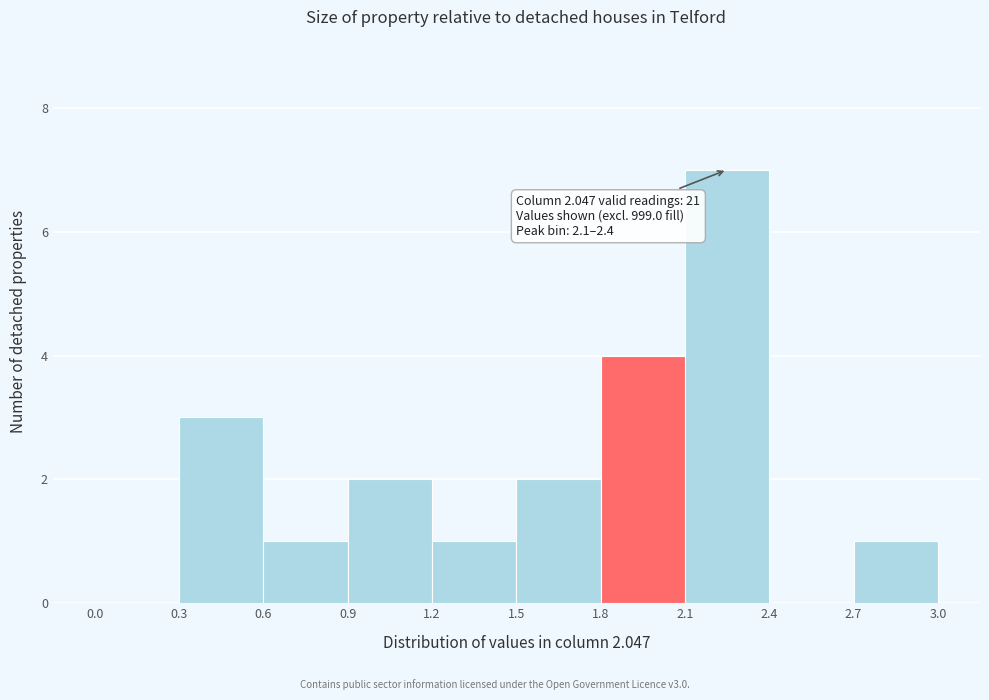

Over which range of the x-axis is the bar tallest?

2.1 to 2.4